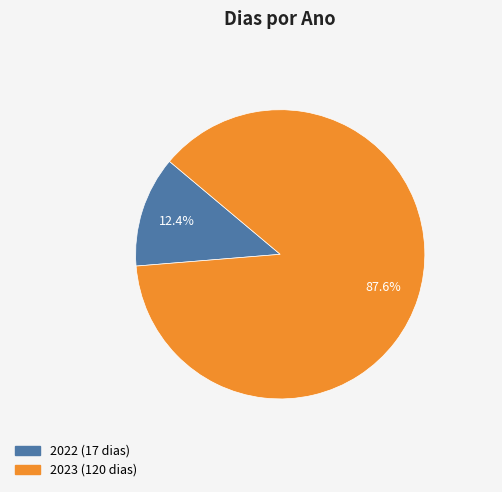

What percentage is the 2023 slice, to the nearest percent?

88%